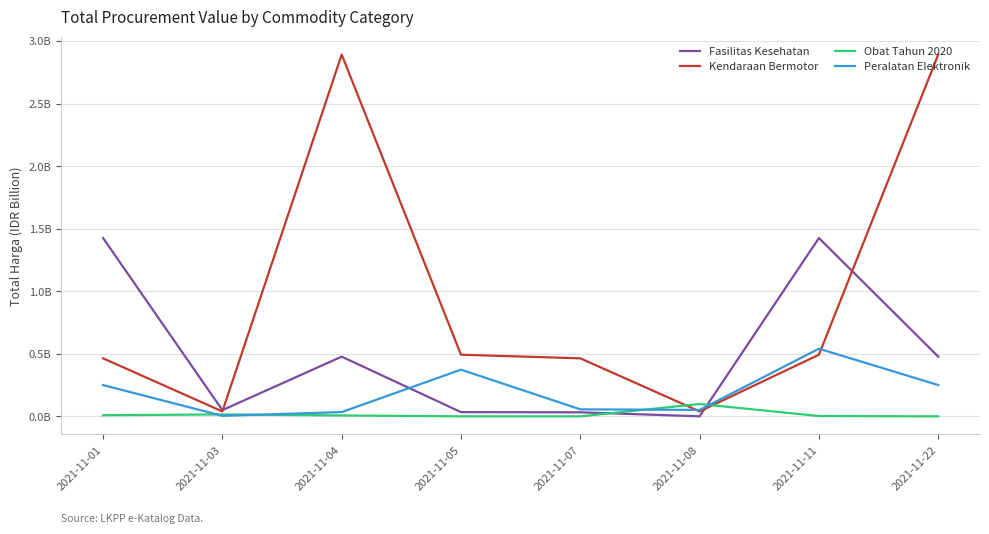

What are all the series names shown in the legend?

Fasilitas Kesehatan, Kendaraan Bermotor, Obat Tahun 2020, Peralatan Elektronik